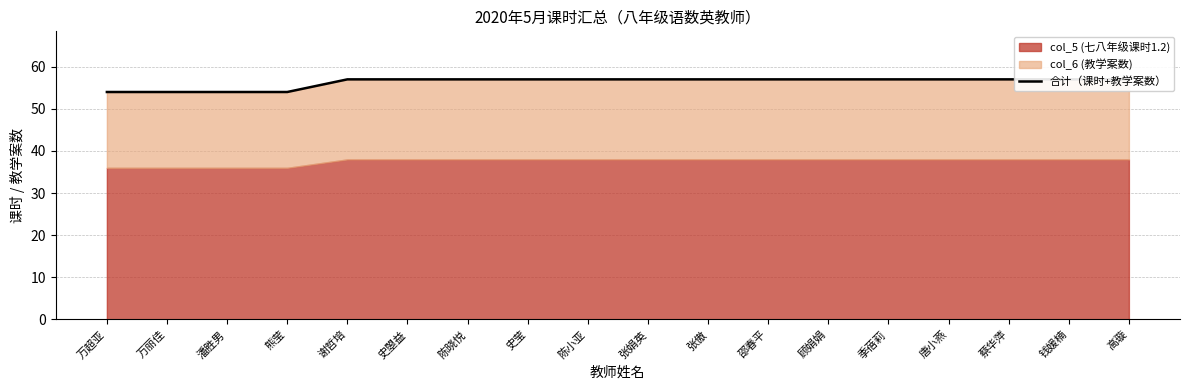

Rank the categories by value from highest to lowest.

谢哲培, 史曌益, 陈晓悦, 史莹, 陈小亚, 张娟英, 张傲, 邵春平, 顾娟娟, 季蓓莉, 唐小燕, 蔡华萍, 钱媛楠, 高璇, 万超亚, 万丽佳, 潘胜男, 熊莹